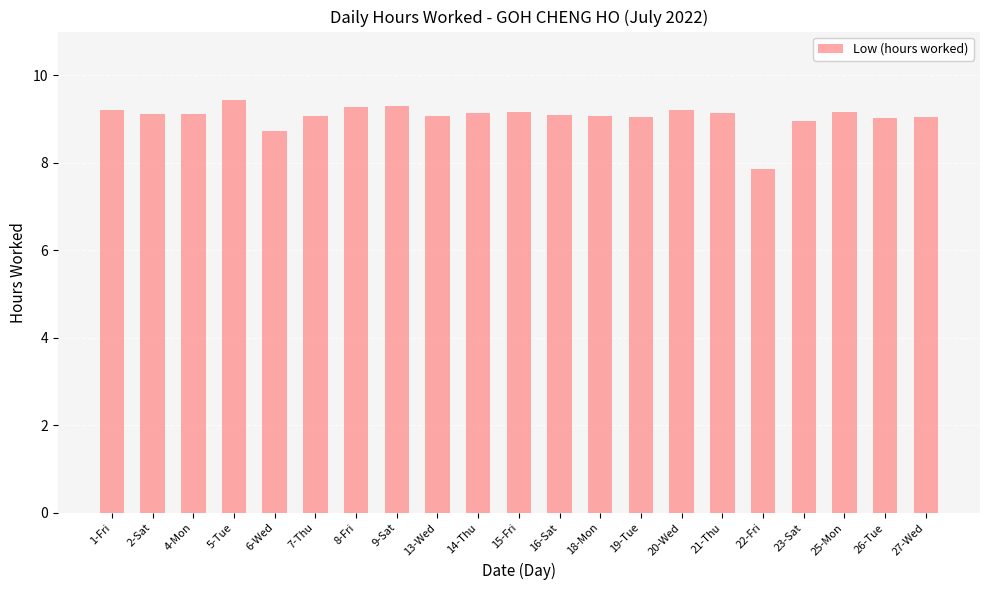

How many bars are there in total?

21